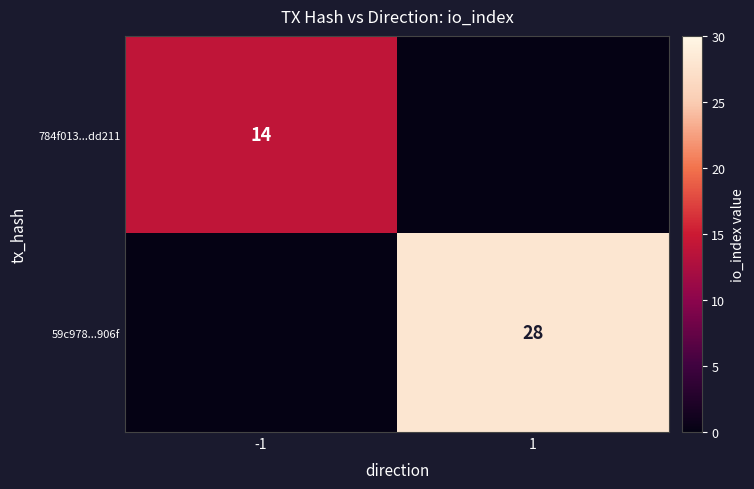

Count the number of categories in the chart.

2